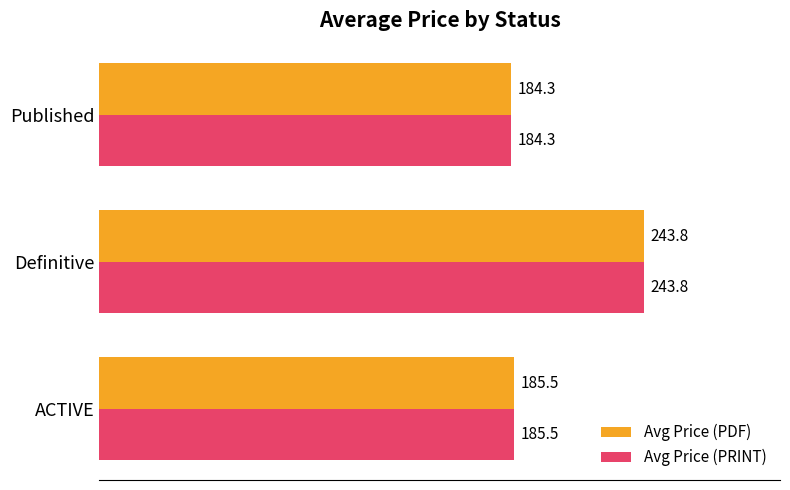

What is the highest value of the Avg Price (PRINT) series?

243.8